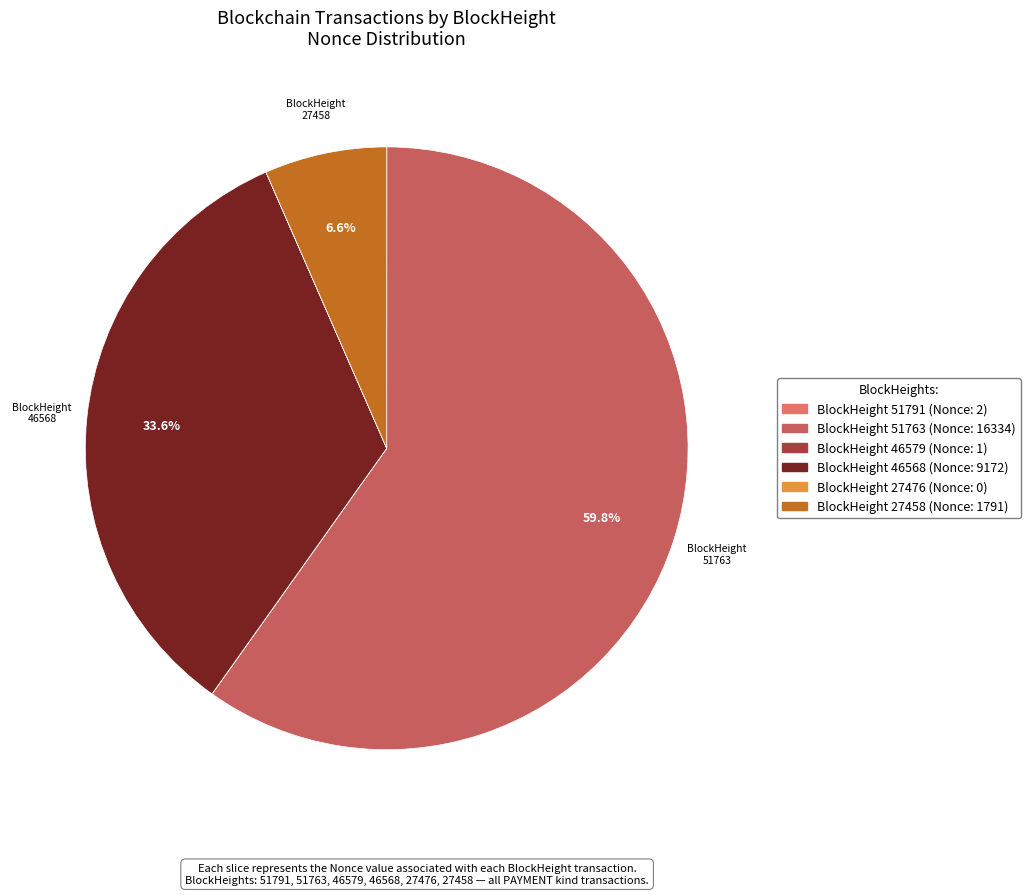

Is there a majority slice in this chart?

Yes